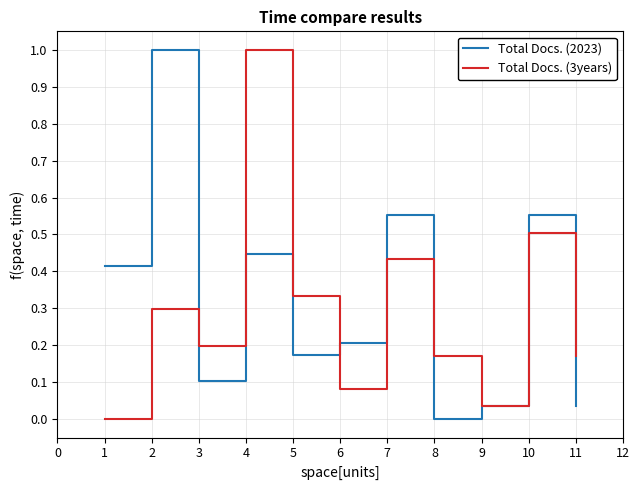

How many values in the Total Docs. (3years) series exceed 0?

10